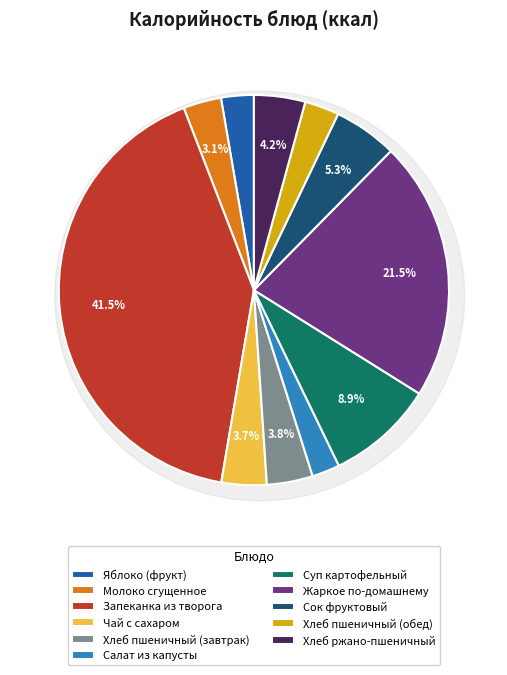

Count the number of slices in the pie.

11